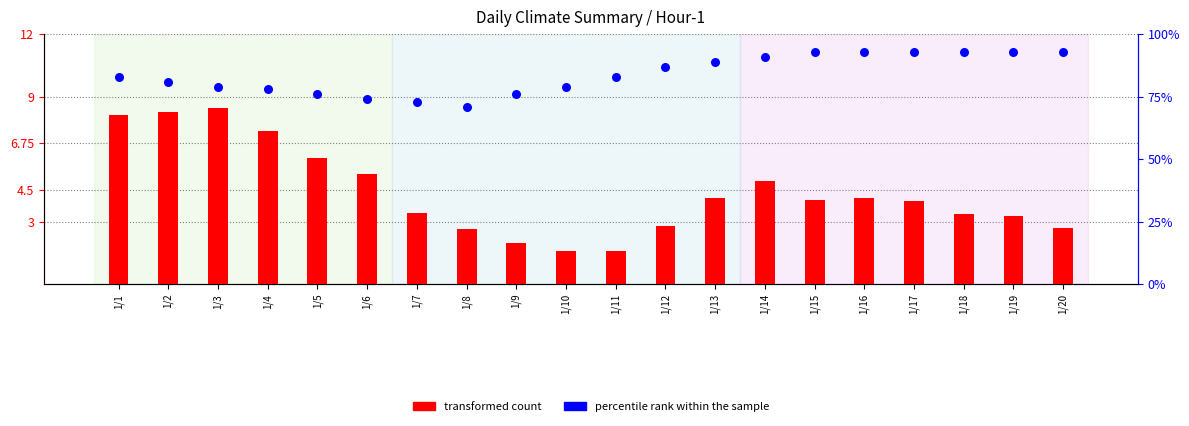

Which series reaches the minimum Y coordinate?

transformed count